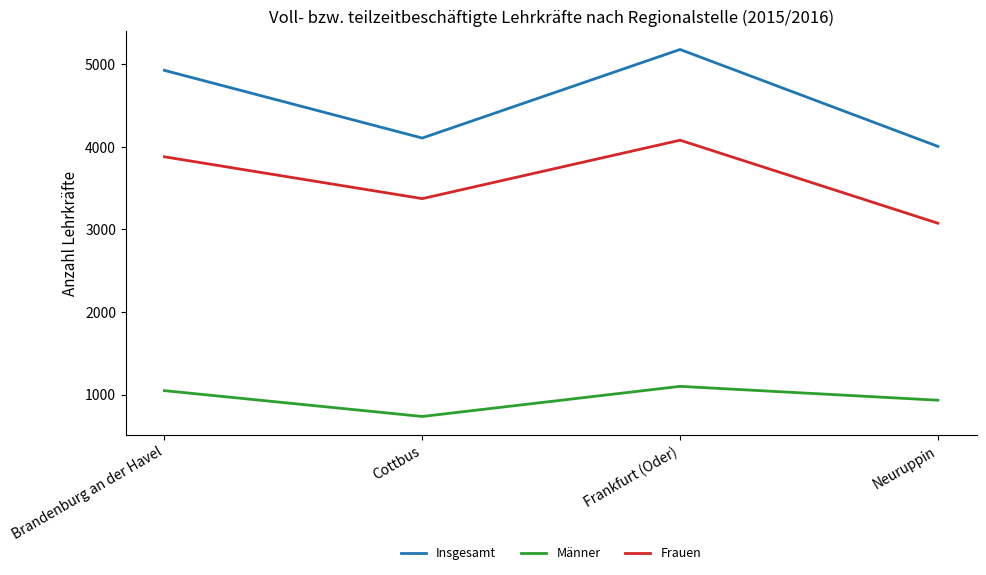

Which category has the highest value in the Insgesamt series?

Frankfurt (Oder)